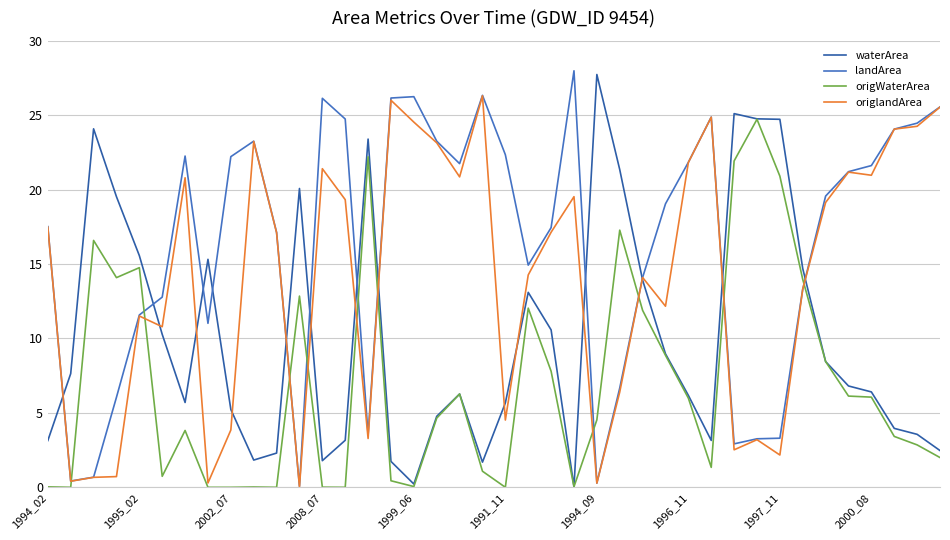

What is the greatest value displayed?

28.0